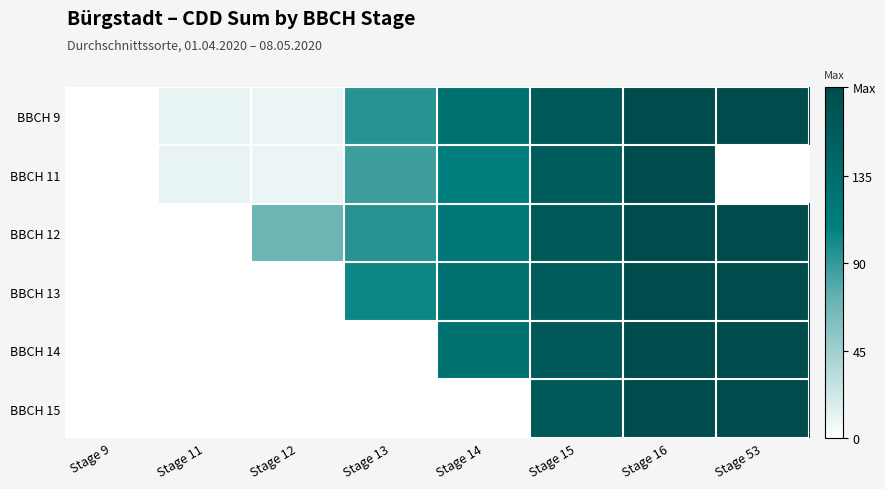

Reading right to left, extract all data points from this chart.

BBCH 9: Stage 53=180.8	Stage 16=180.8	Stage 15=161.5	Stage 14=128.6	Stage 13=94.2	Stage 12=9.9	Stage 11=11.2	Stage 9=0.0
BBCH 11: Stage 53=0.0	Stage 16=180.8	Stage 15=156.5	Stage 14=111.3	Stage 13=86.4	Stage 12=9.9	Stage 11=11.2	Stage 9=0.0
BBCH 12: Stage 53=180.8	Stage 16=180.8	Stage 15=161.5	Stage 14=120.9	Stage 13=94.2	Stage 12=69.1	Stage 11=0.0	Stage 9=0.0
BBCH 13: Stage 53=180.8	Stage 16=180.8	Stage 15=156.5	Stage 14=128.6	Stage 13=103.4	Stage 12=0.0	Stage 11=0.0	Stage 9=0.0
BBCH 14: Stage 53=180.8	Stage 16=180.8	Stage 15=161.5	Stage 14=128.6	Stage 13=0.0	Stage 12=0.0	Stage 11=0.0	Stage 9=0.0
BBCH 15: Stage 53=180.8	Stage 16=180.8	Stage 15=161.5	Stage 14=0.0	Stage 13=0.0	Stage 12=0.0	Stage 11=0.0	Stage 9=0.0